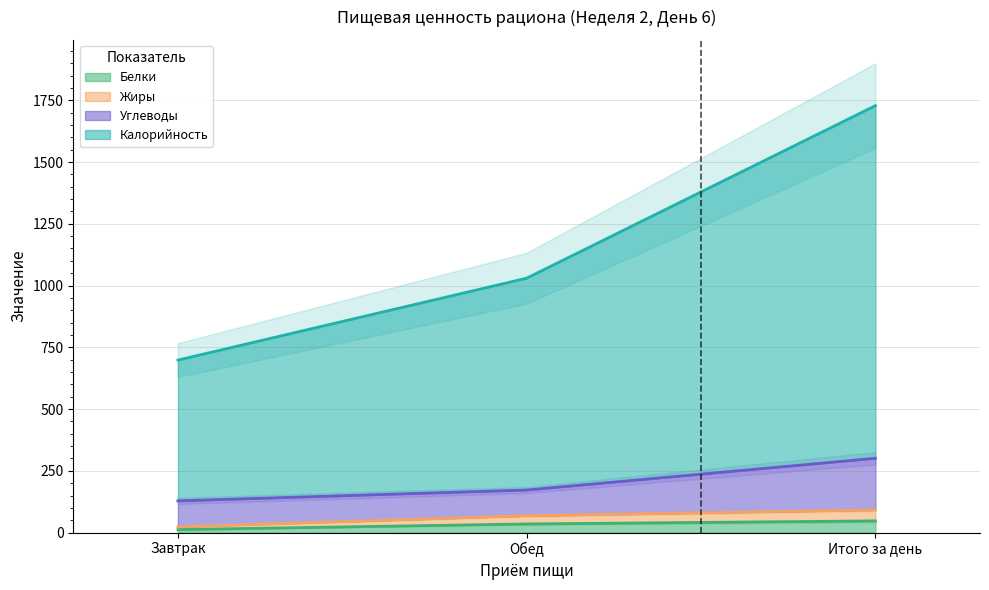

What position from the left is Итого за день?

3